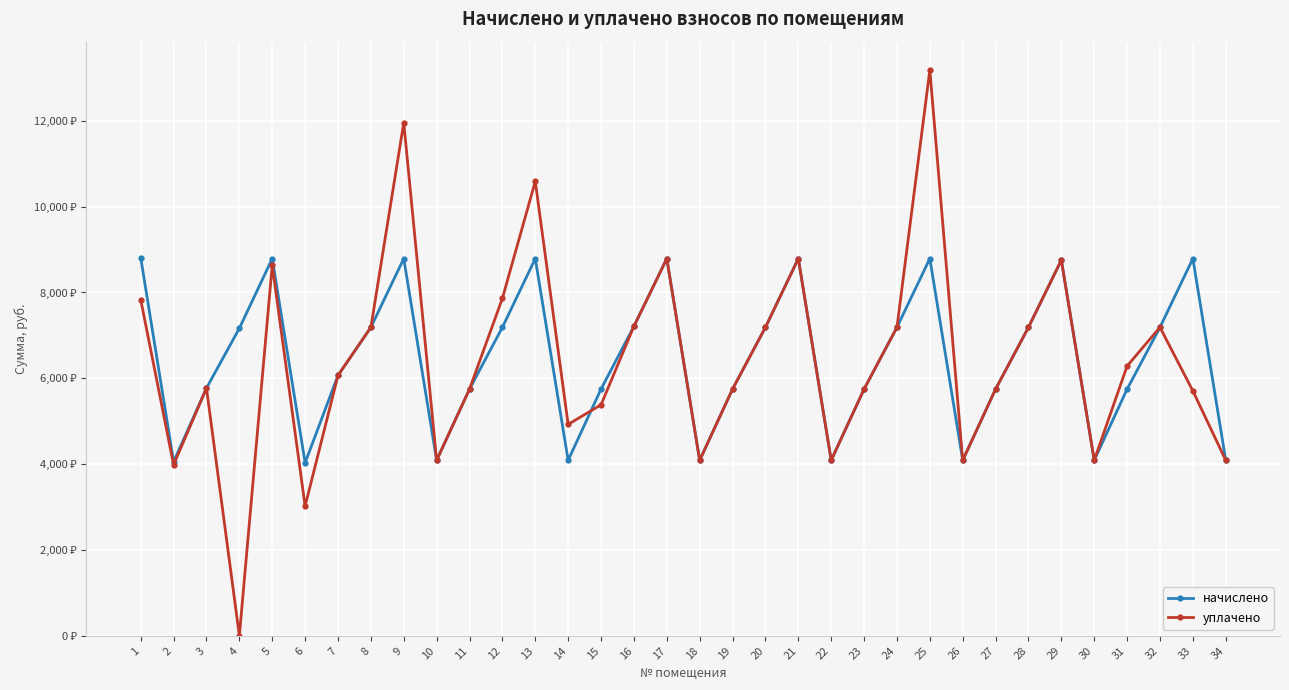

What is the sum of all уплачено values?

218235.2